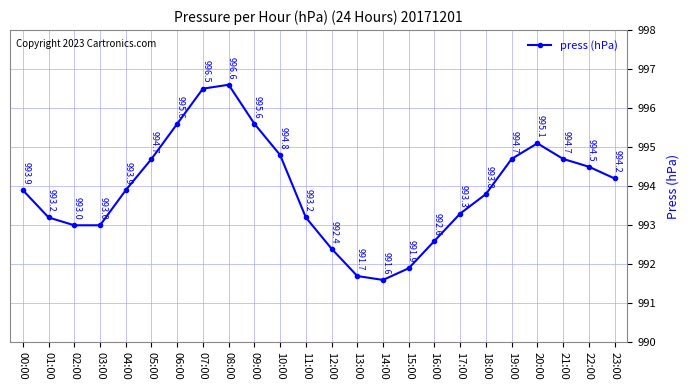

Which category has the highest value across all series?

08:00